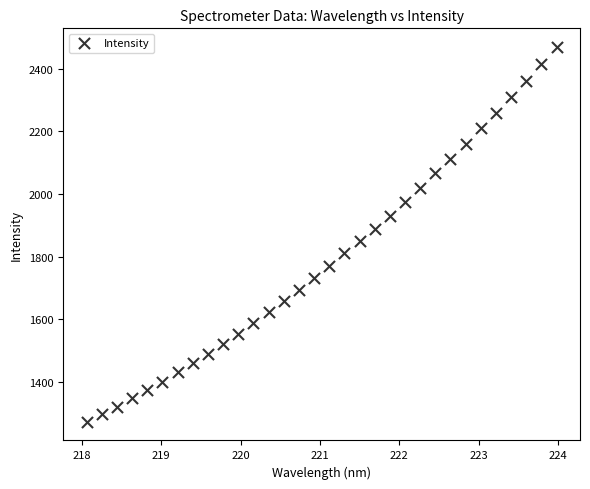

What is the range of Y values (max minus min)?

1196.4